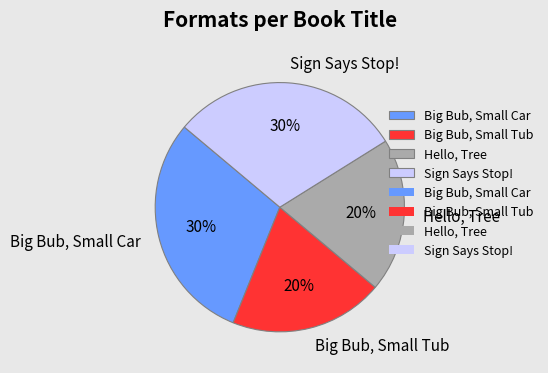

The Big Bub, Small Car slice represents 30% of the pie. True or false?

True